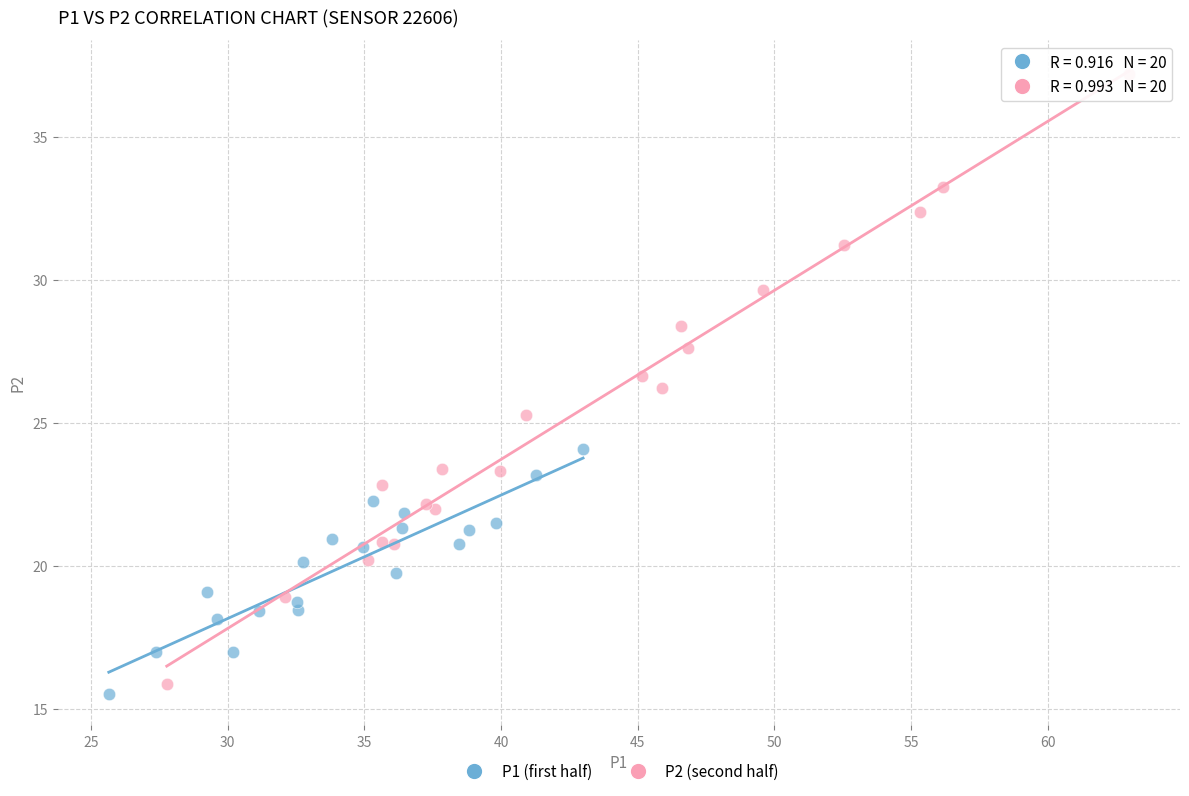

Which series has the widest spread of Y values?

P2 (second half)